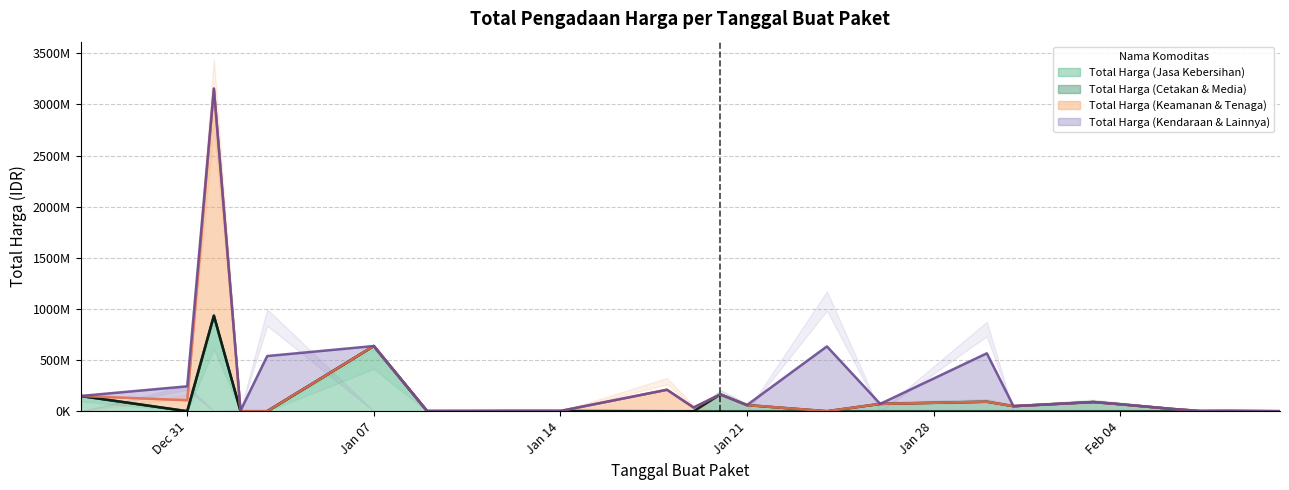

How many intersections are there between Total Harga (Keamanan & Tenaga) and Total Harga (Kendaraan & Lainnya)?

2